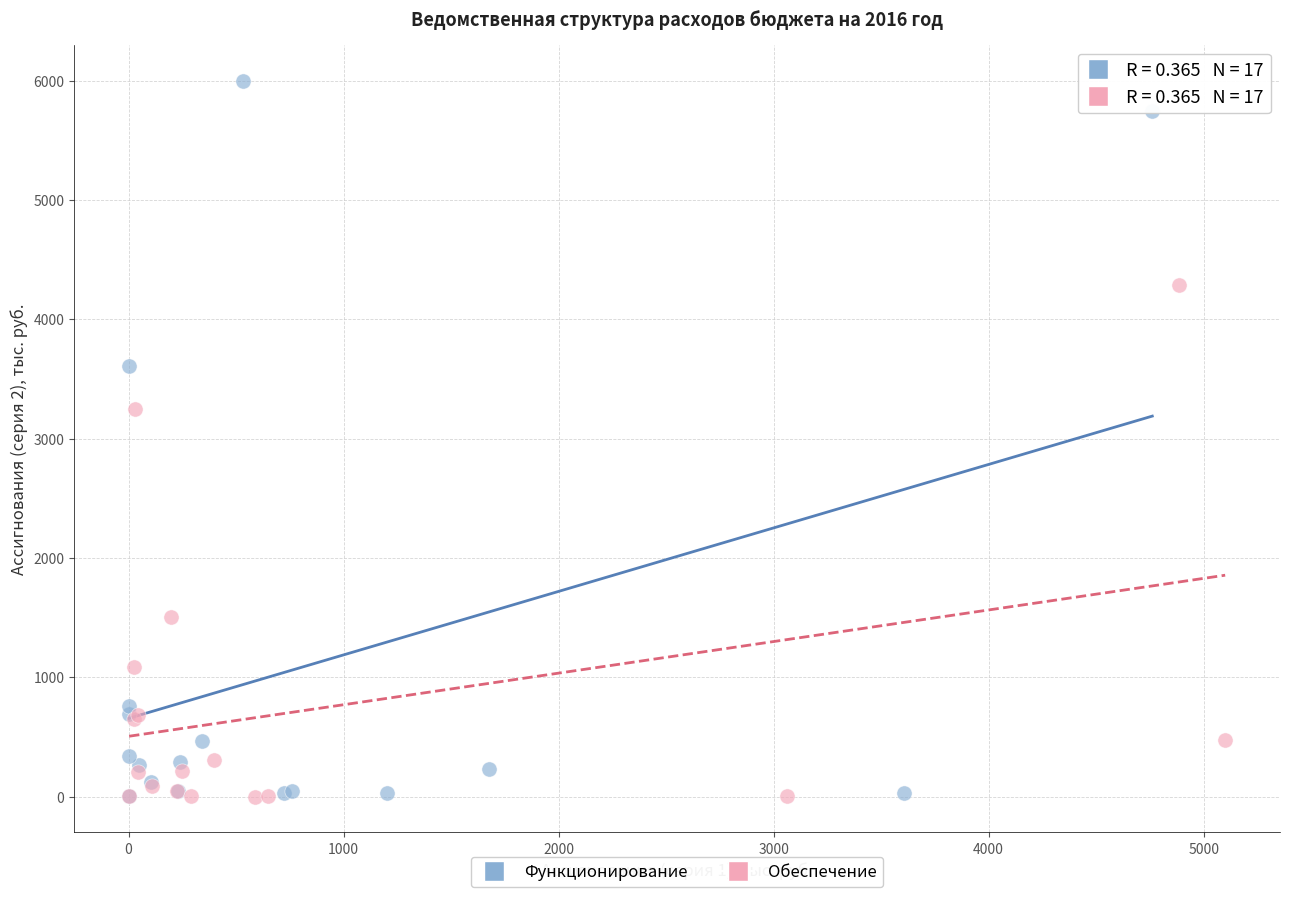

Which series has the widest spread of Y values?

Функционирование